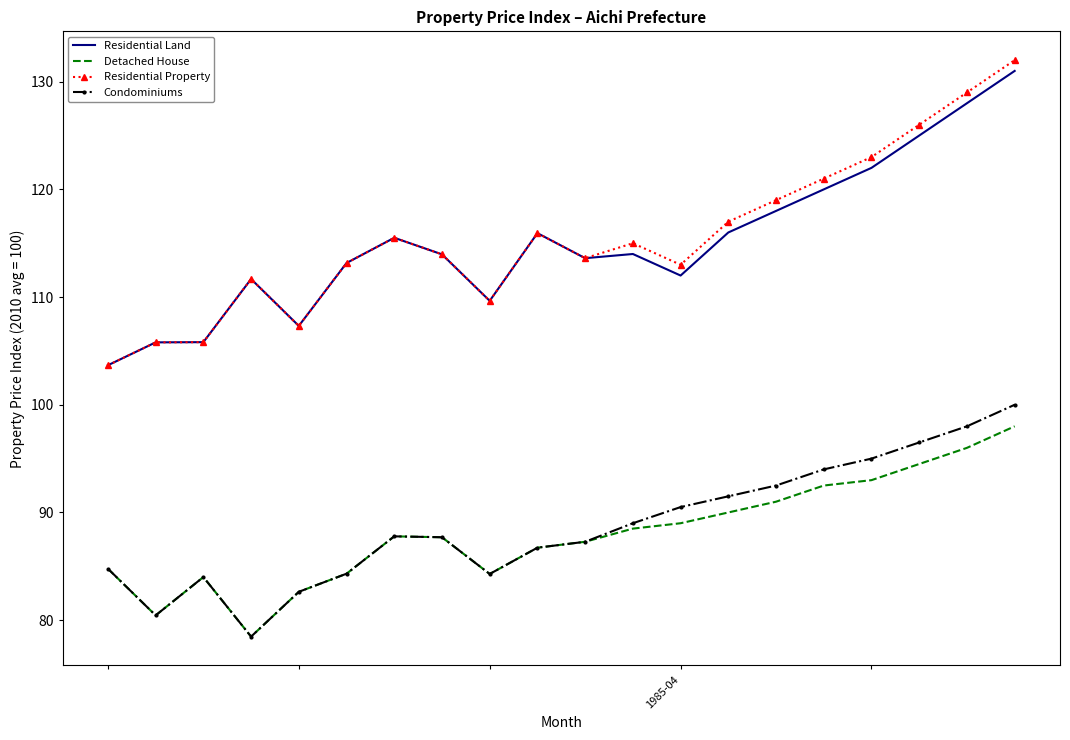

What is the average value of the Condominiums series?

88.8